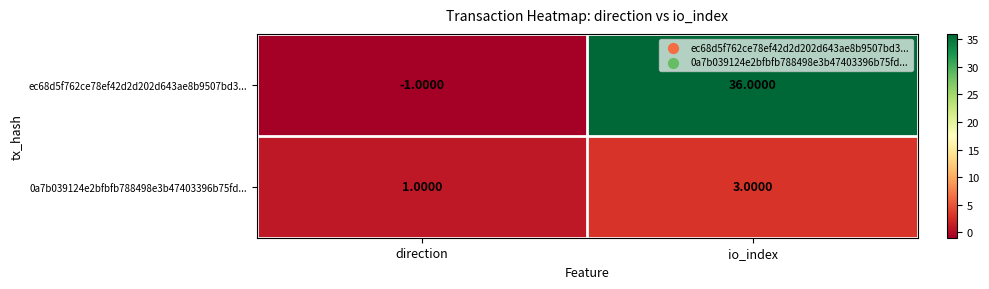

At io_index, list the series in order from largest to smallest.

ec68d5f762ce78ef42d2d202d643ae8b9507bd3..., 0a7b039124e2bfbfb788498e3b47403396b75fd...